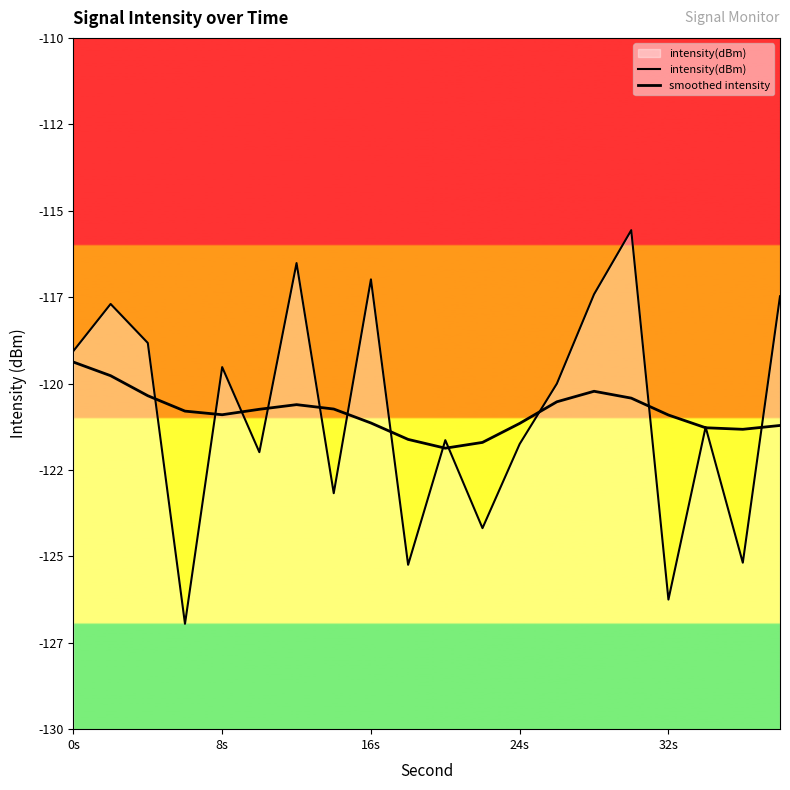

At 9, list the series in order from largest to smallest.

smoothed intensity, intensity(dBm)